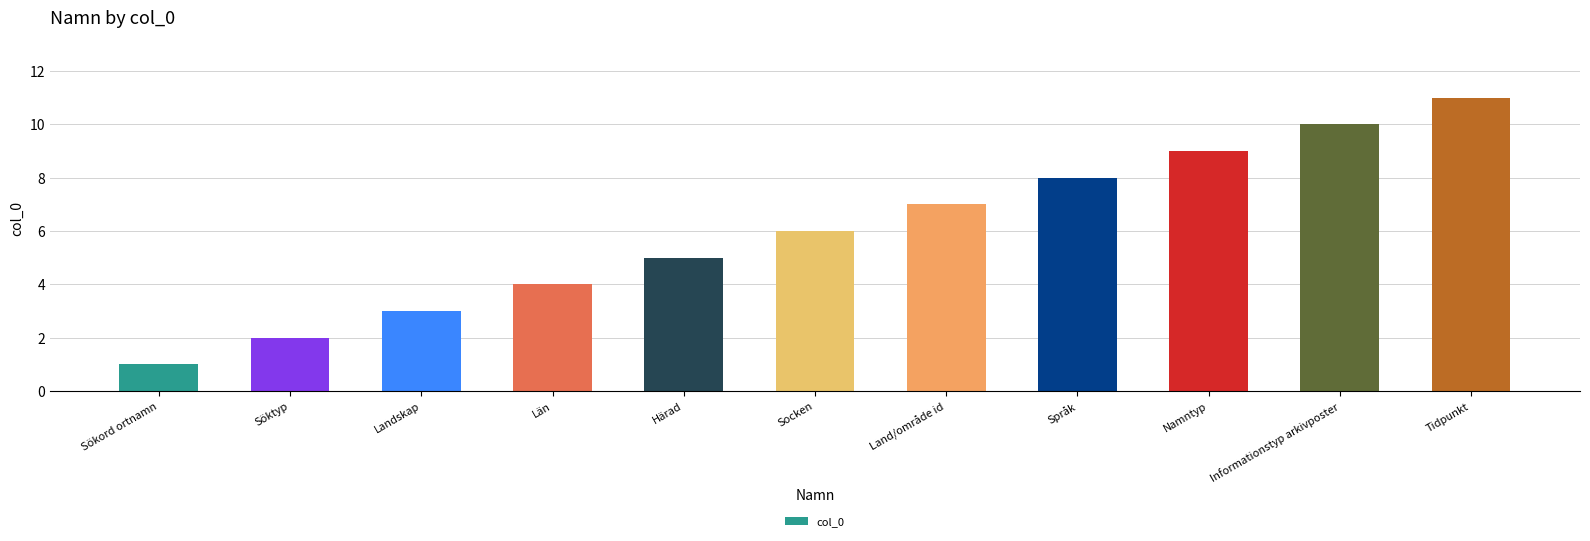

Is it true that the value at Språk is 13?

False